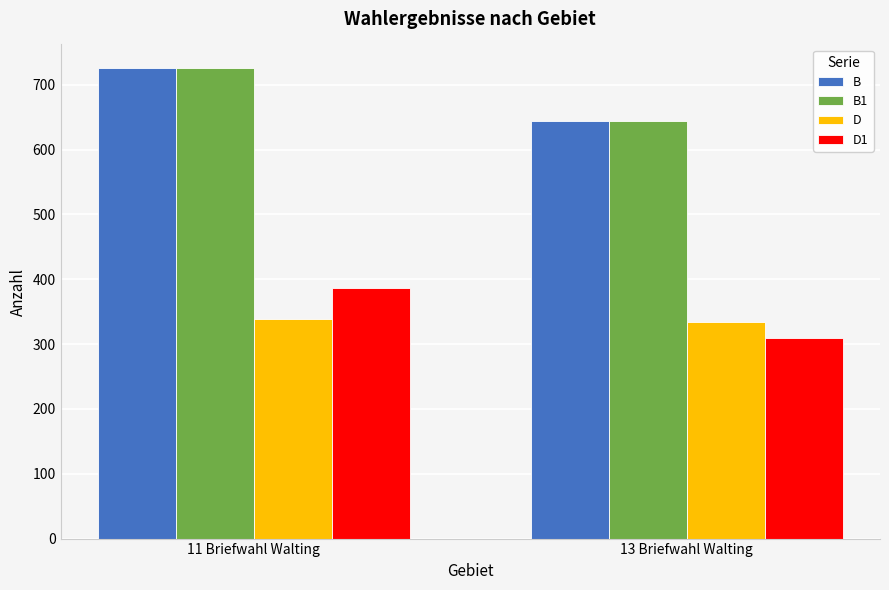

Is it true that B1 equals 726 at 11 Briefwahl Walting?

True